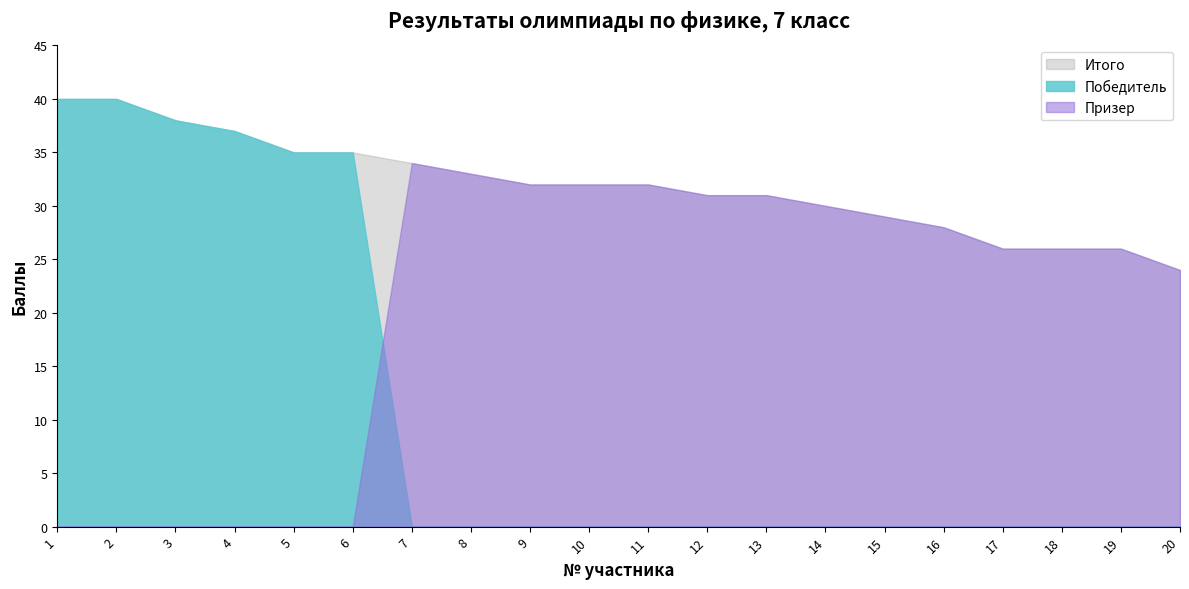

How many values in the Итого (cumsum) series are below 32?

9